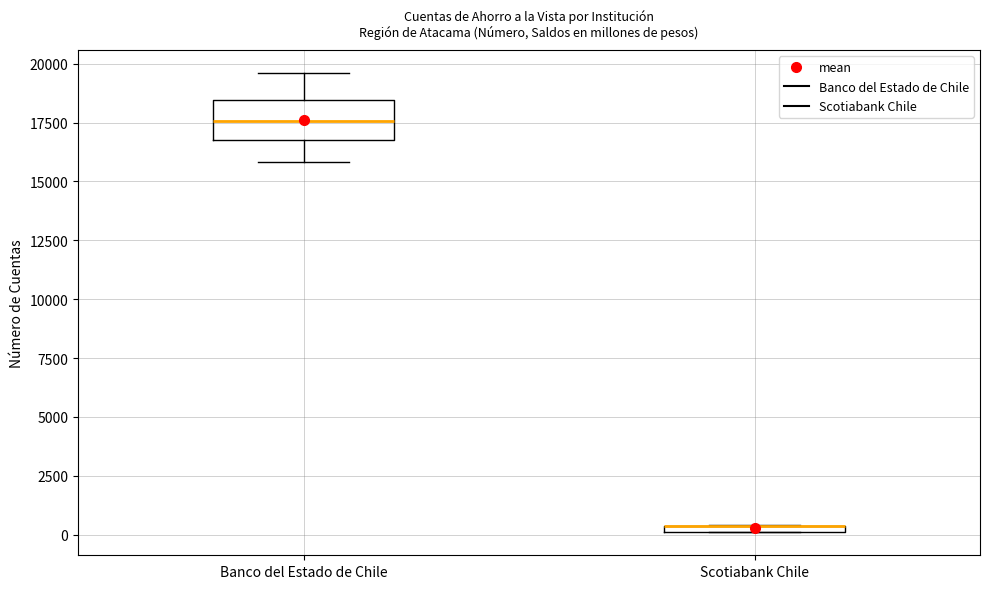

Where is the upper edge of the box for Banco del Estado de Chile on the y-axis? The values are not printed on the chart, so give them approximately, as read against the axis.

18500